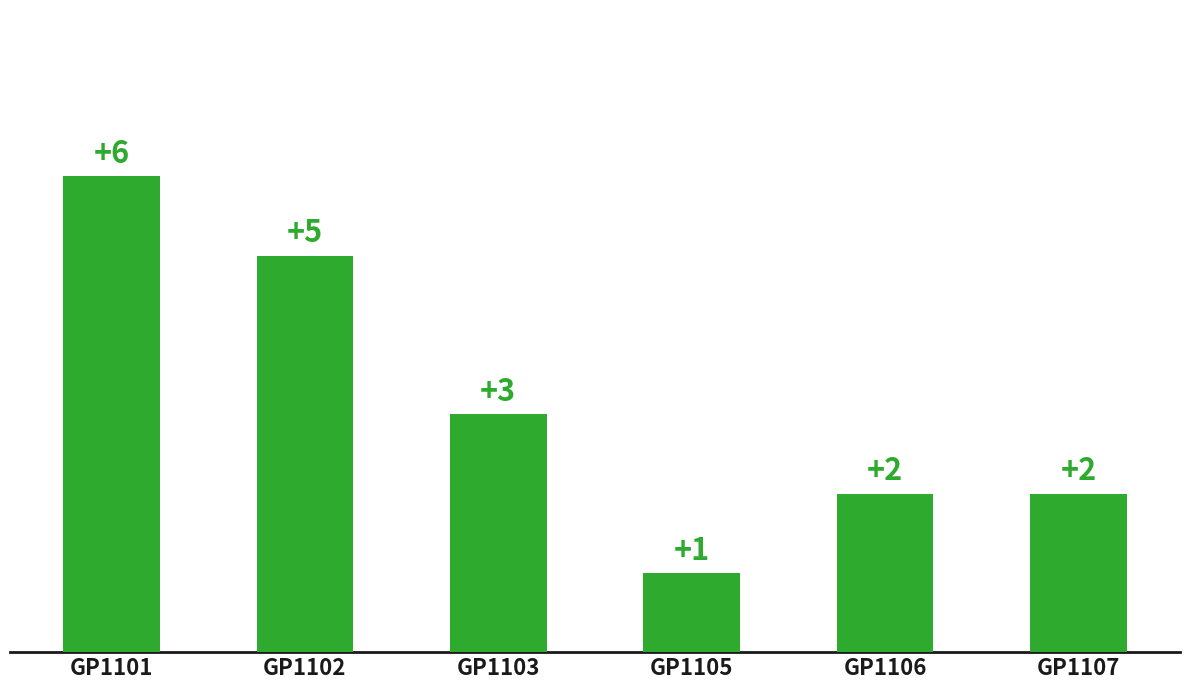

What is the average value?

3